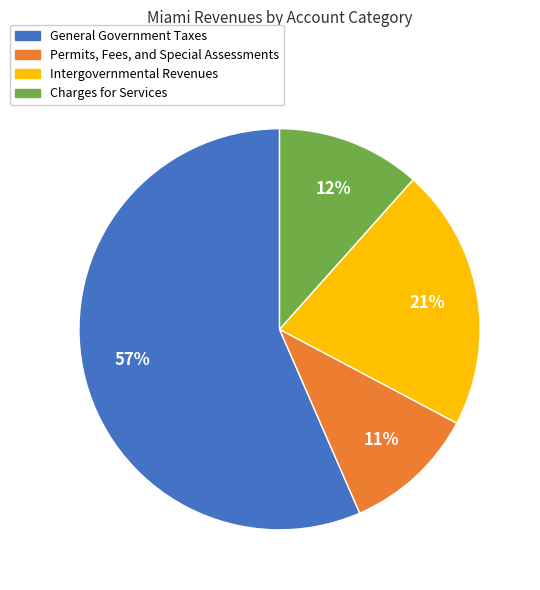

To the nearest percent, what is the difference between the Permits, Fees, and Special Assessments and General Government Taxes slice percentages?

46%